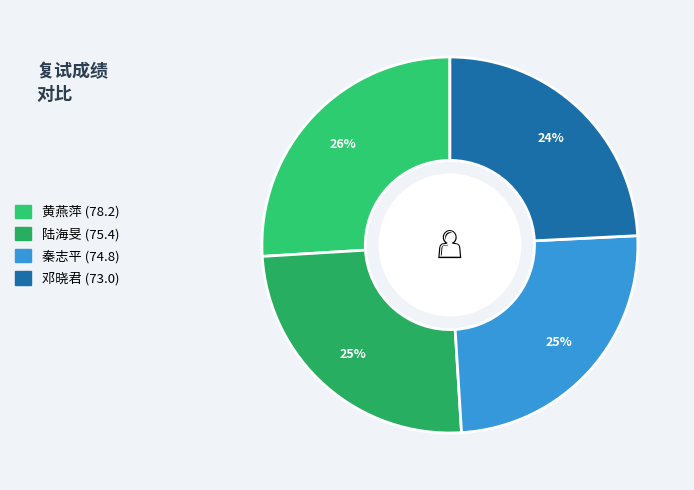

What is the ratio of the value at 黄燕萍 to the value at 秦志平?

1.0